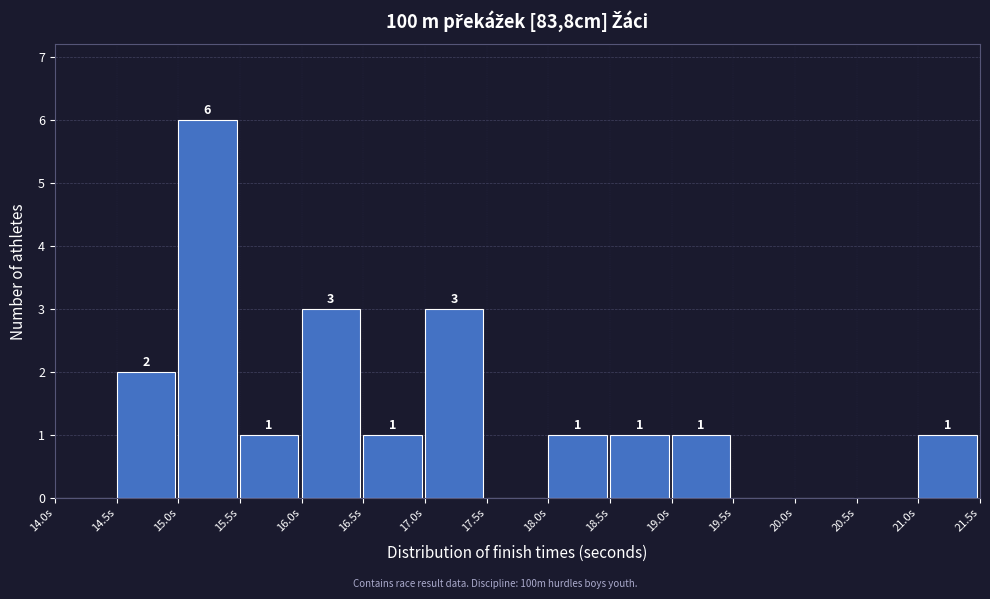

Over which range of the x-axis is the bar tallest?

15.0 to 15.5